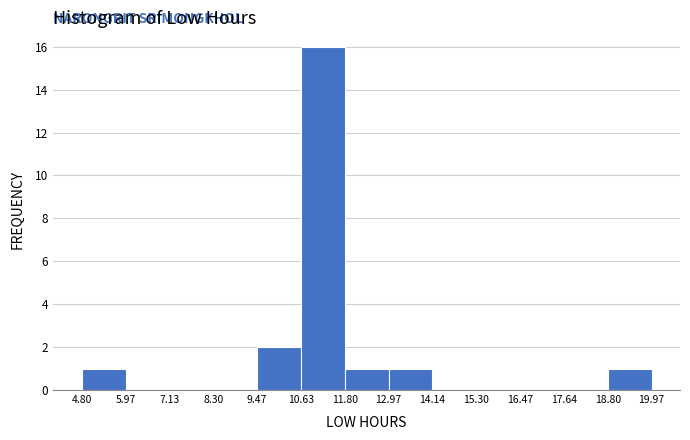

Reading left to right, list every bar in this chart as the range it spans on the x-axis followed by its height. The values are not printed on the chart, so give them approximately, as read against the axis.

4.80 to 5.97: 1
5.97 to 7.13: 0
7.13 to 8.30: 0
8.30 to 9.47: 0
9.47 to 10.63: 2
10.63 to 11.80: 16
11.80 to 12.97: 1
12.97 to 14.14: 1
14.14 to 15.30: 0
15.30 to 16.47: 0
16.47 to 17.64: 0
17.64 to 18.80: 0
18.80 to 19.97: 1